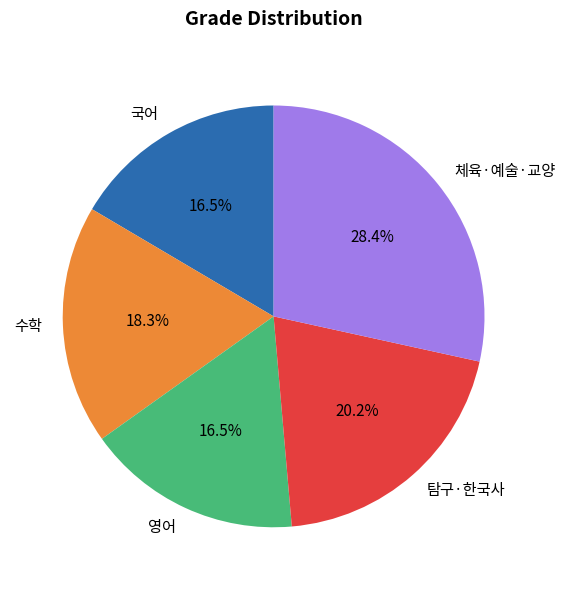

Combined, what portion of the pie is 국어 and 영어?

33.0%